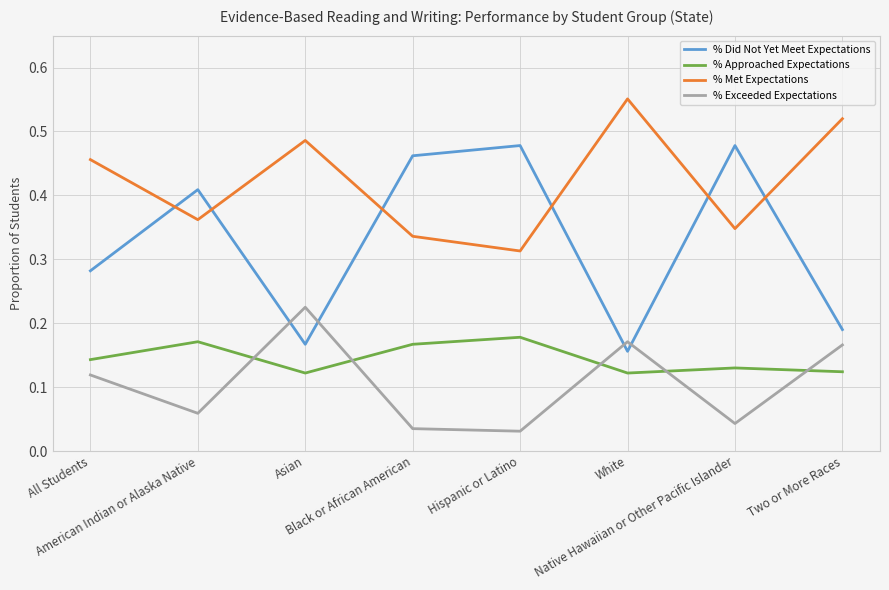

True or false: % Met Expectations and % Approached Expectations intersect in this chart.

False